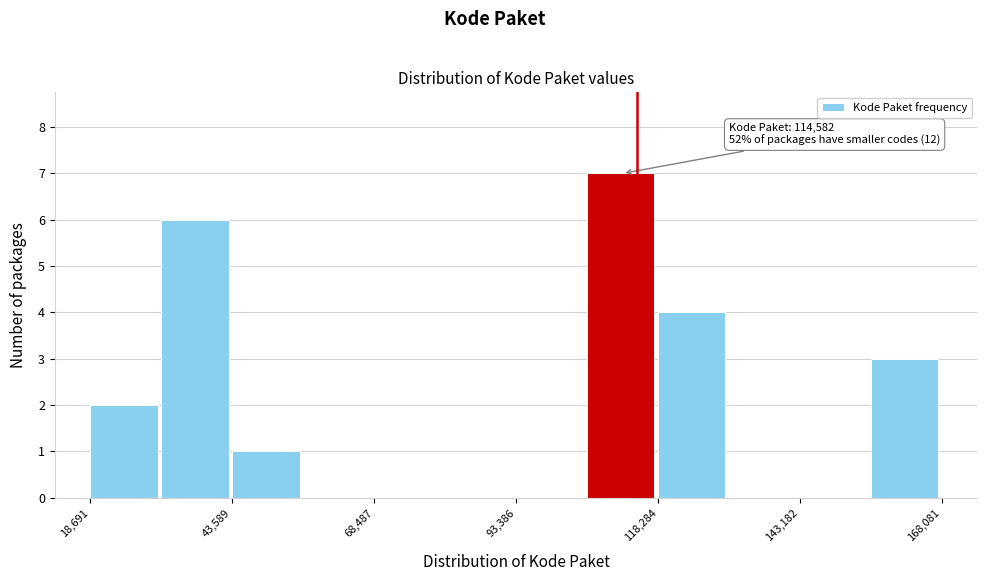

Around what value on the x-axis is the tallest bar? Give the approximate position of its centre, as read against the axis.

110000